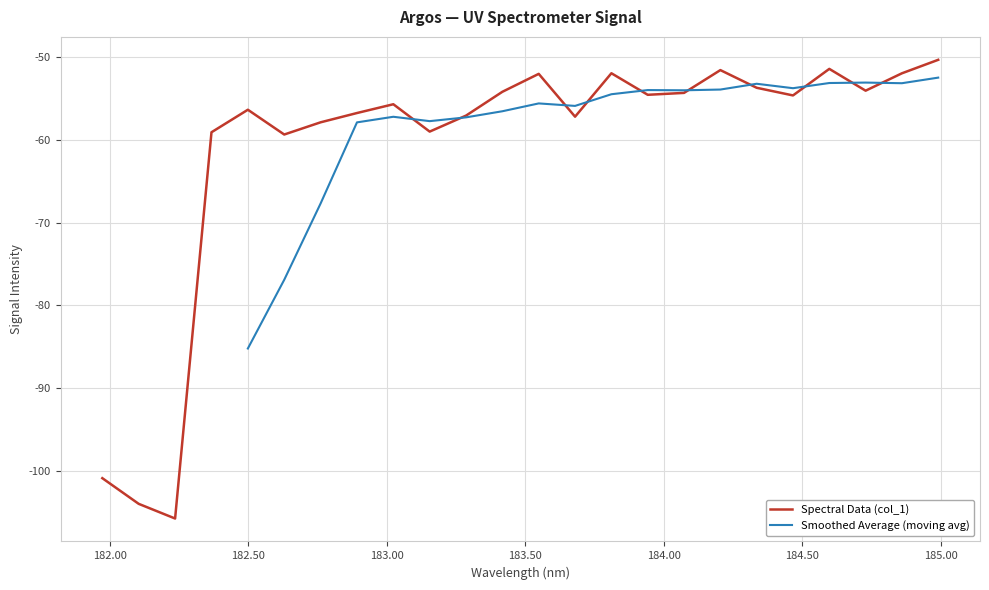

At which label is the value closest to -78?

182.6299929592